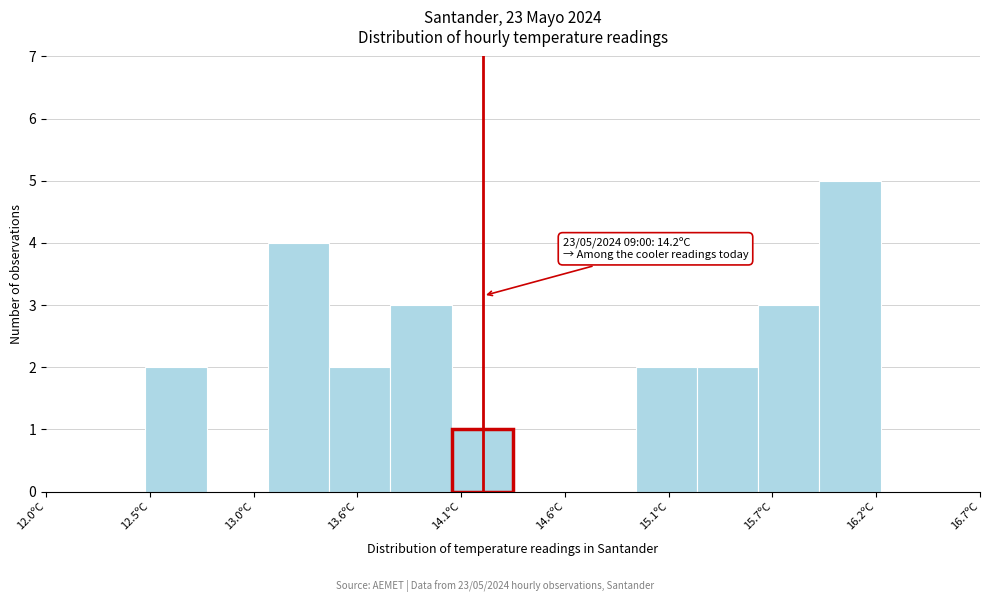

Around what value on the x-axis is the tallest bar? Give the approximate position of its centre, as read against the axis.

16.0